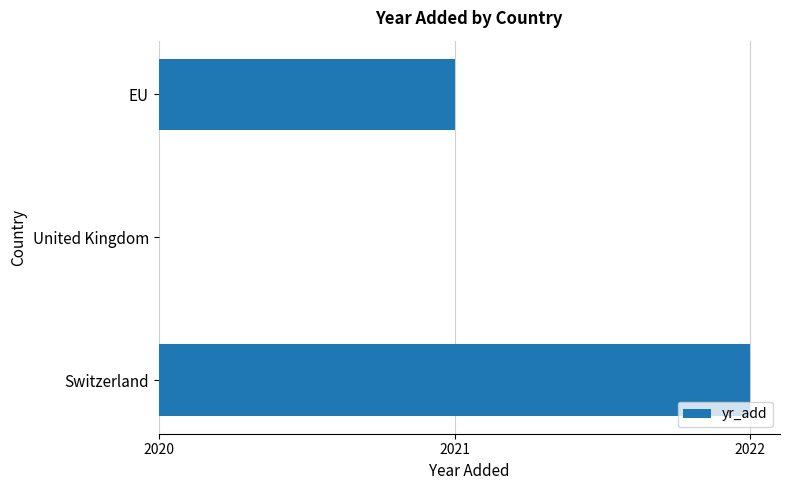

What is the greatest value displayed?

2